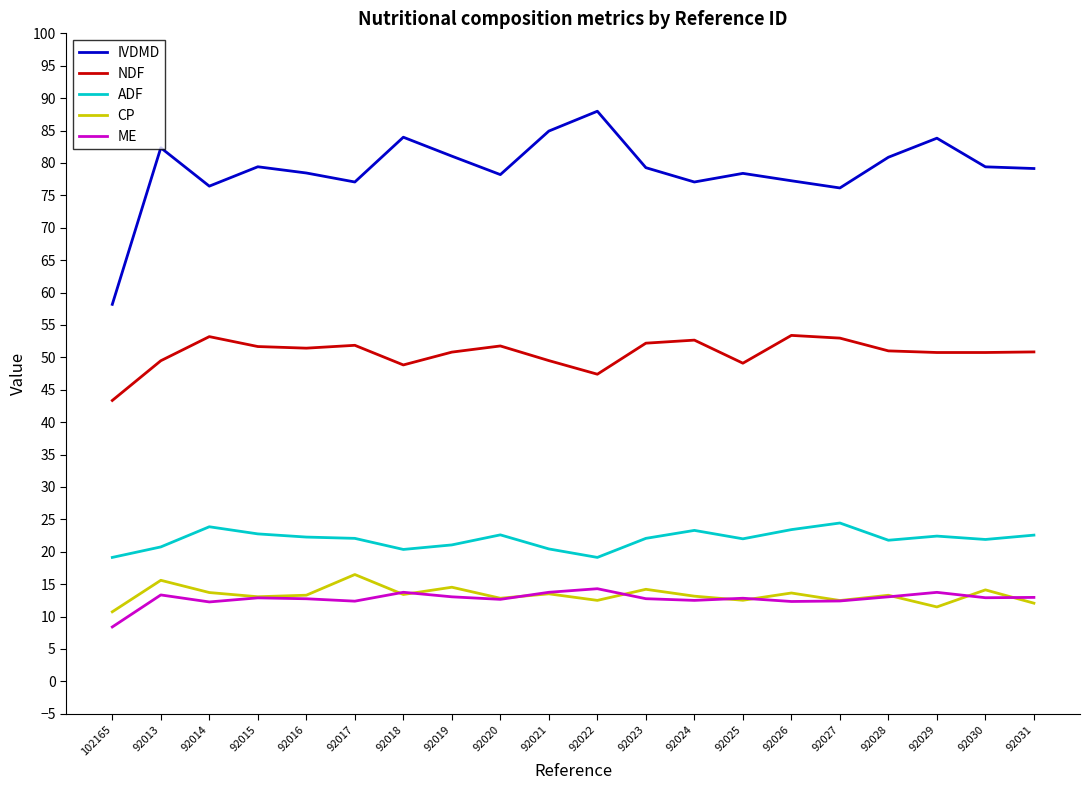

True or false: CP has more than 0 interior local peaks.

True